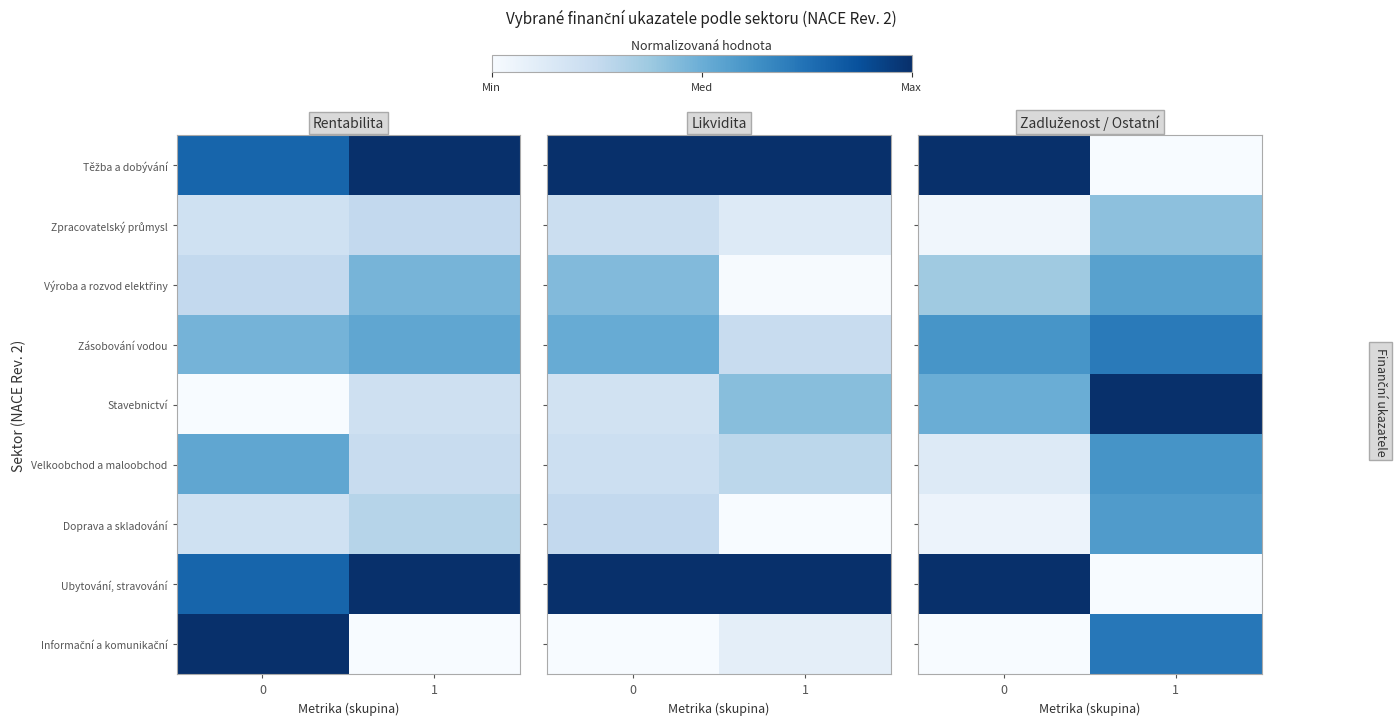

Rank the categories by Doprava a skladování value from highest to lowest.

1, 0